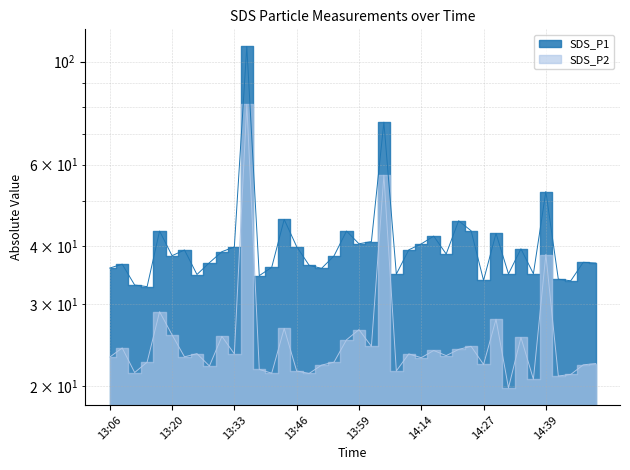

How many values in the SDS_P1 series exceed 38?

22